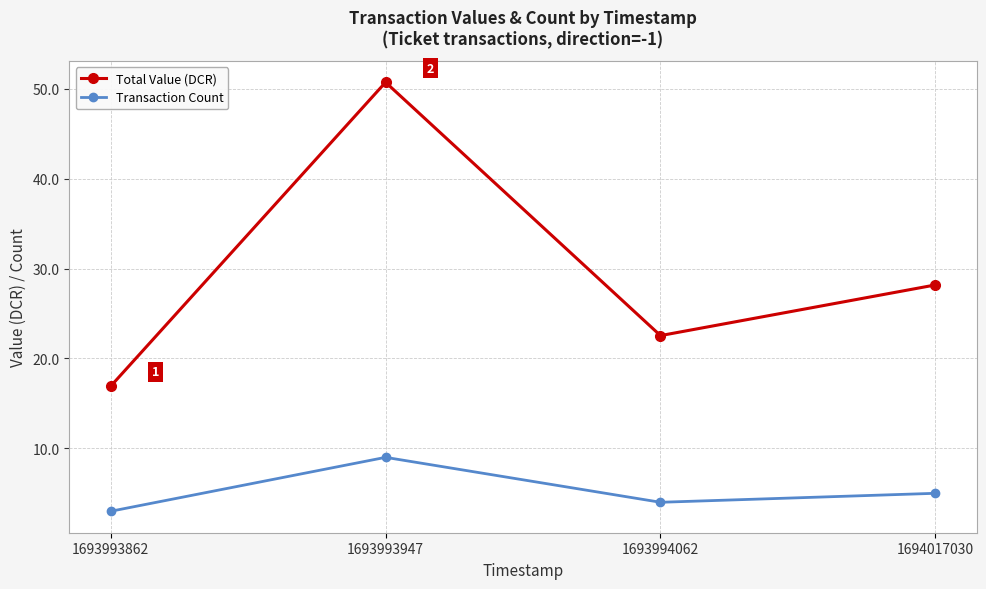

What is the difference between the maximum and minimum values in the Transaction Count series?

6.0